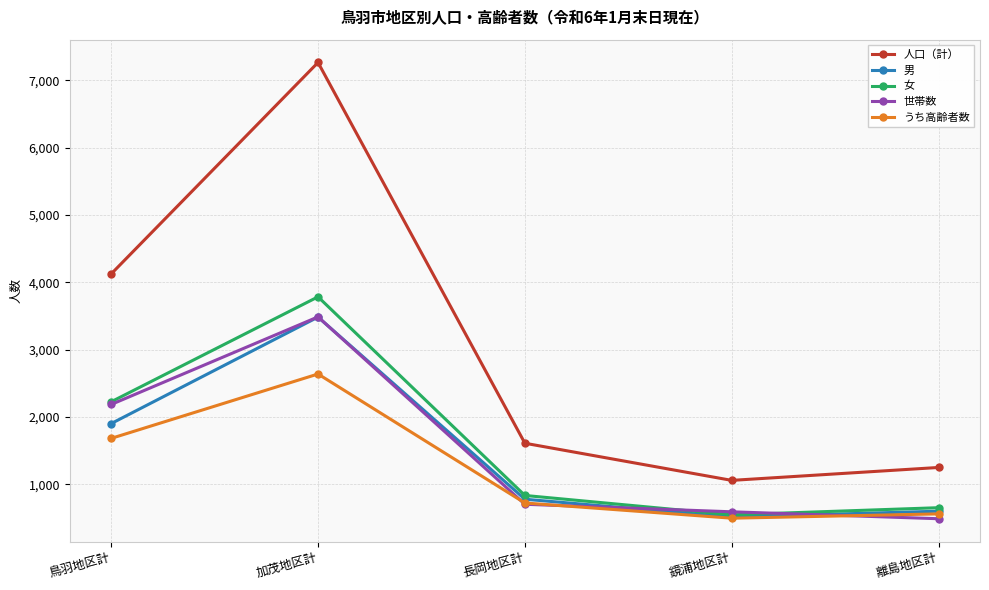

At which category does うち高齢者数 reach its first local peak?

加茂地区計